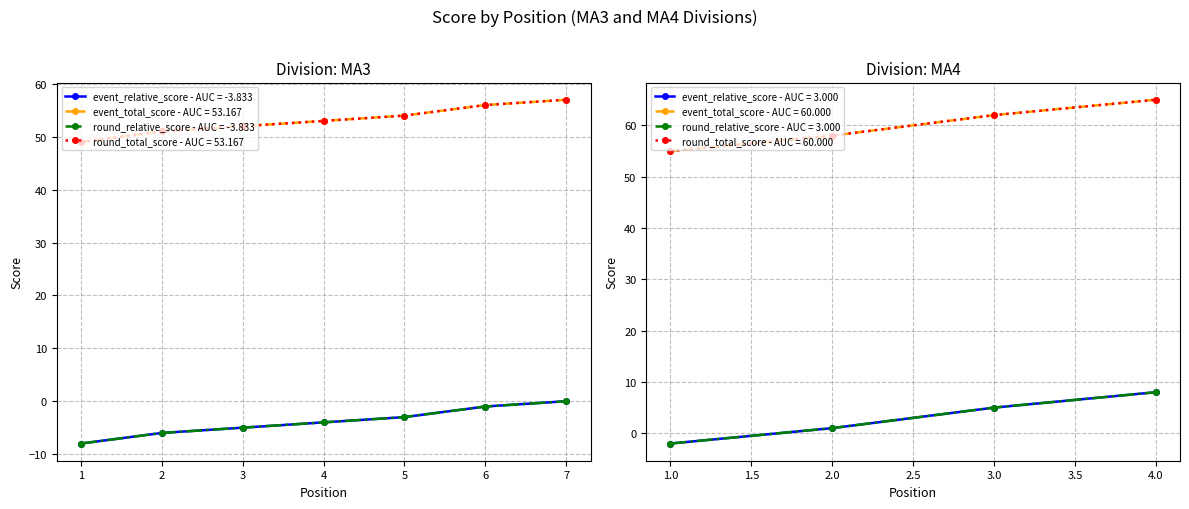

The value of event_relative_score at 6 is -1. True or false?

False